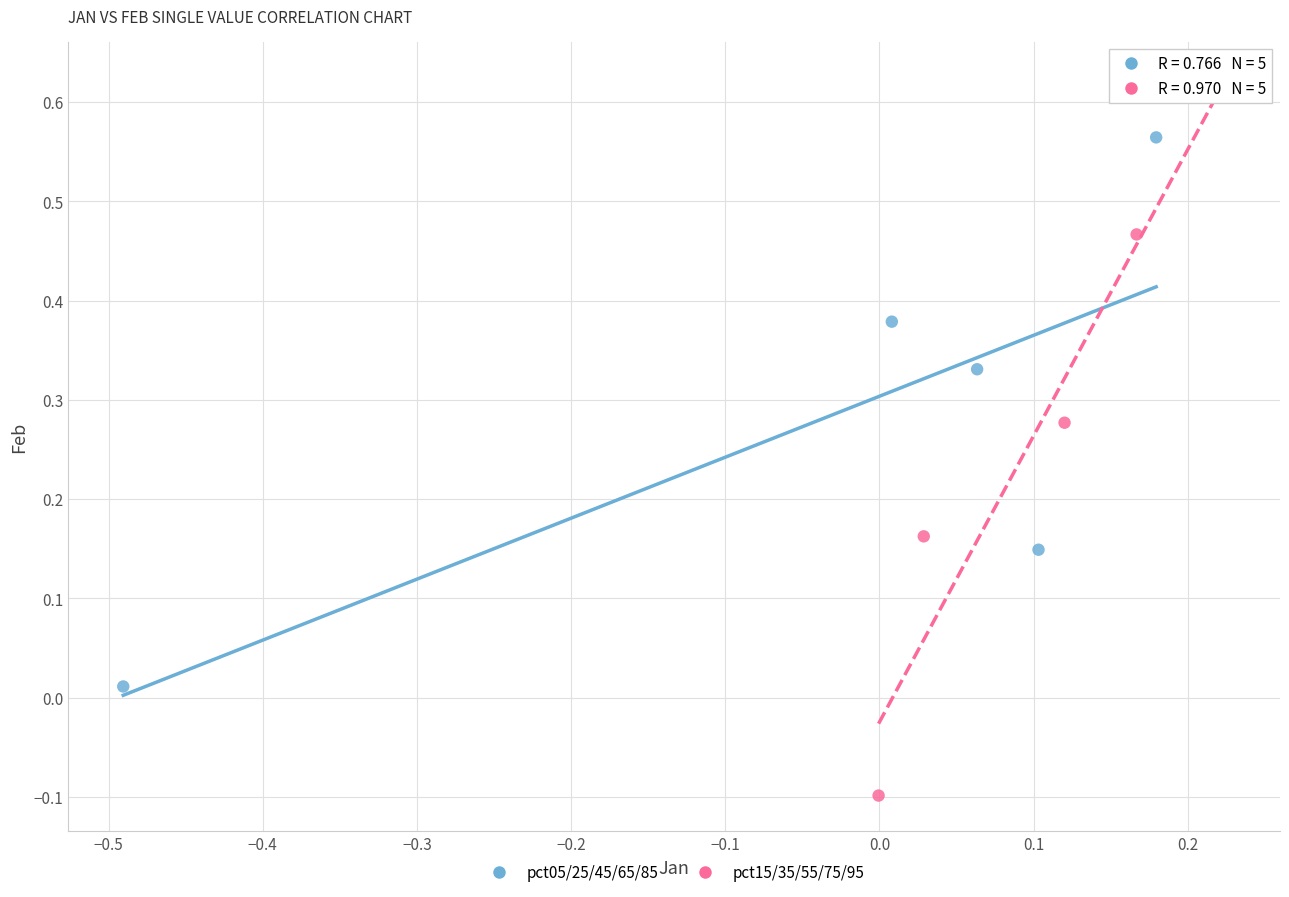

Which series reaches the maximum Y coordinate?

pct15/35/55/75/95